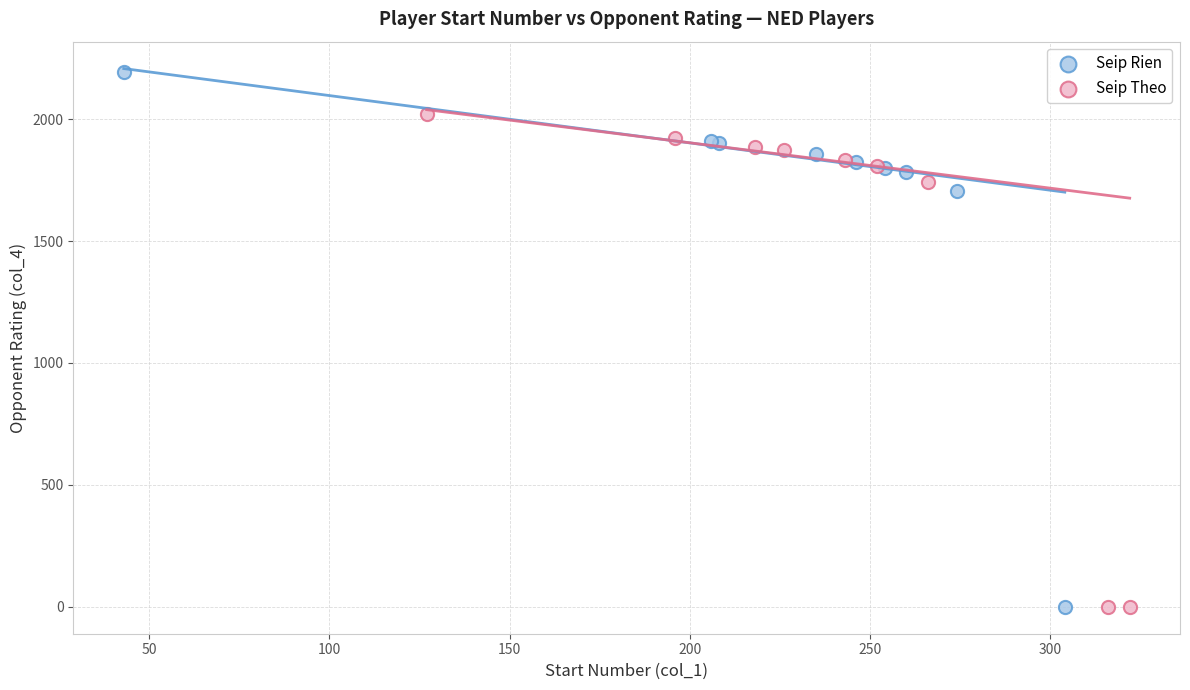

Which series reaches the maximum Y coordinate?

Seip Rien